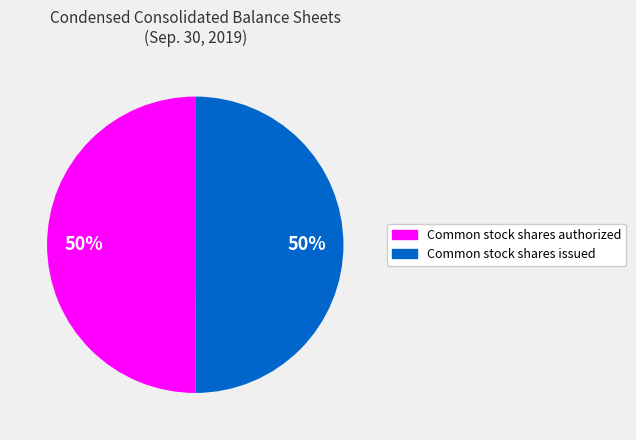

To the nearest percent, what is the average slice percentage?

50%